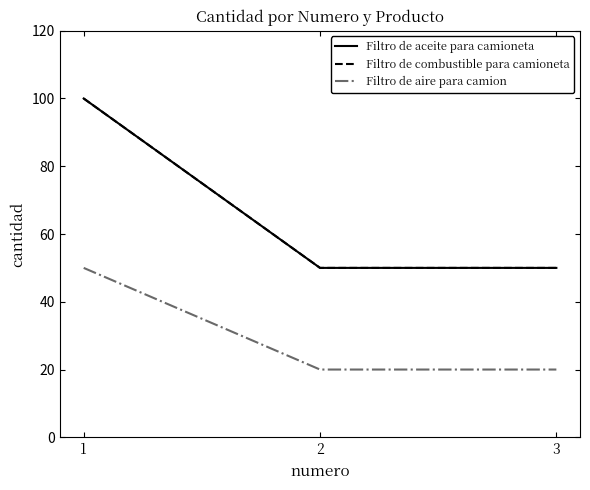

Does the chart display data point markers on the line(s)?

No